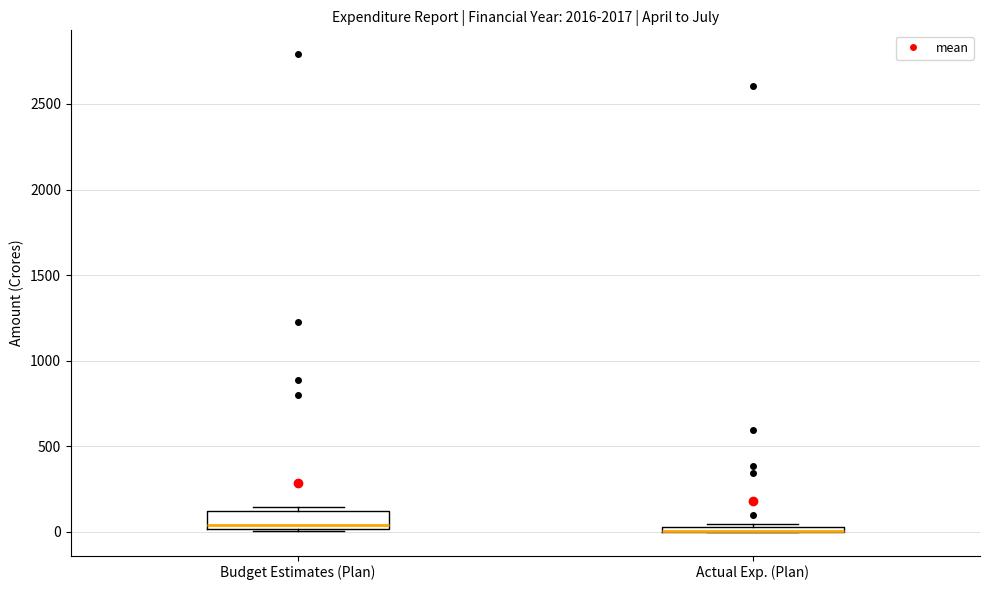

Where is the upper edge of the box for Actual Exp. (Plan) on the y-axis? The values are not printed on the chart, so give them approximately, as read against the axis.

50